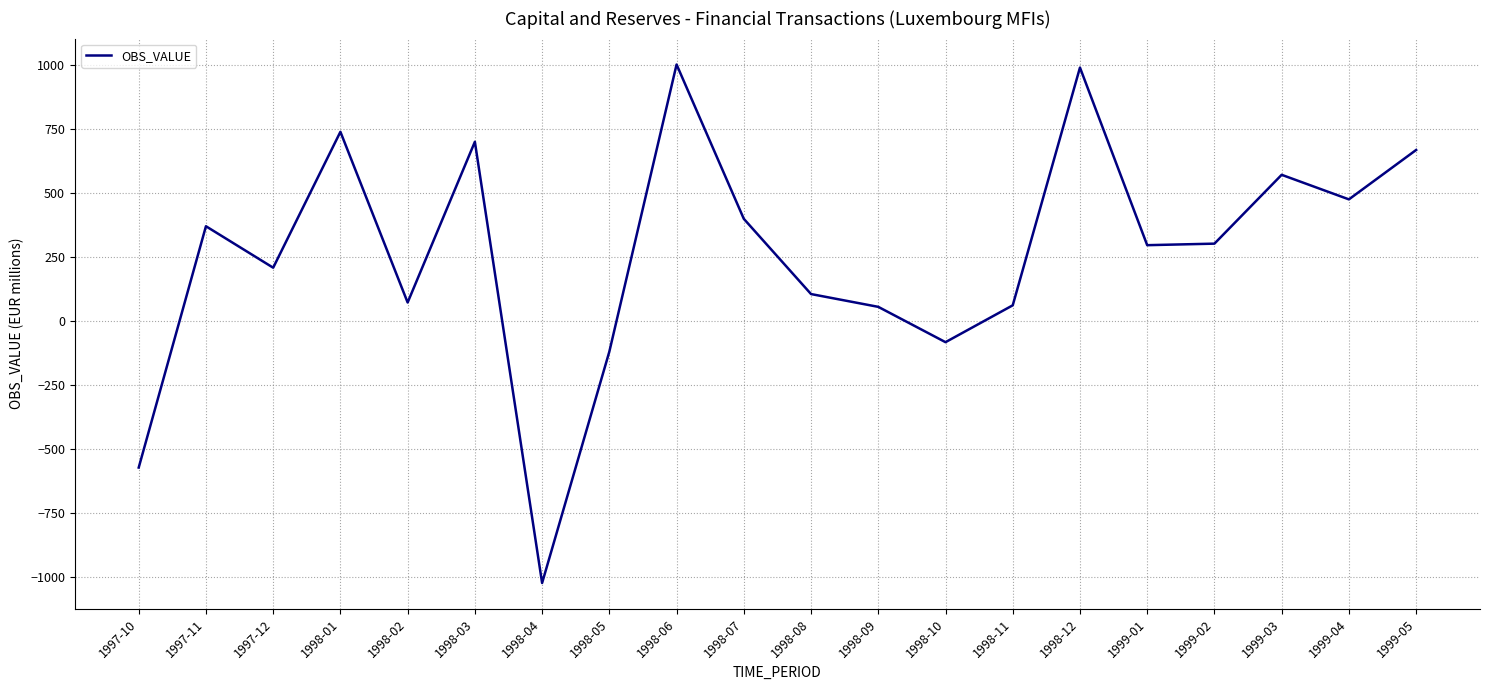

What is the smallest value displayed?

-1023